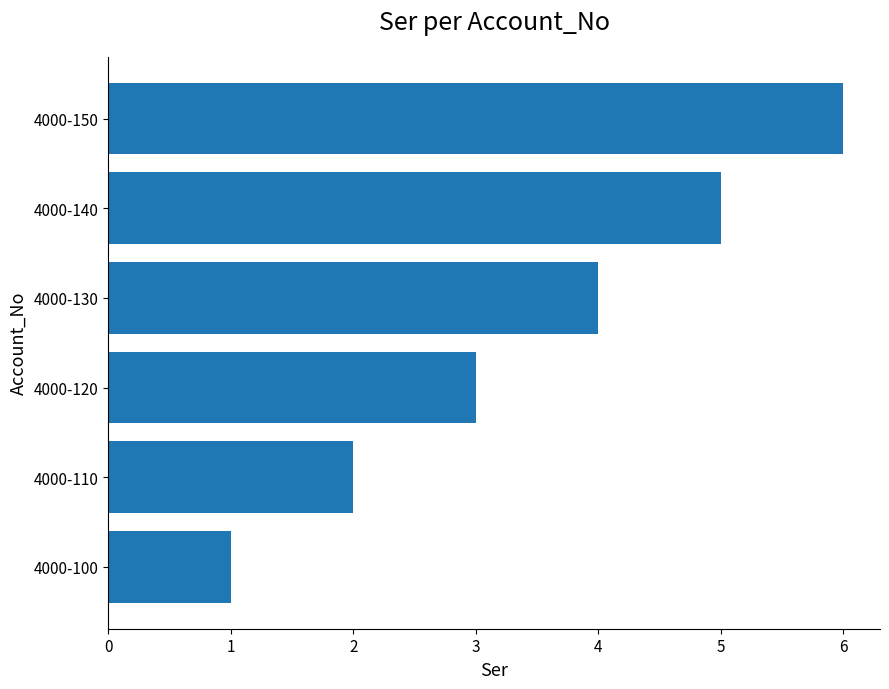

List the labels in order of value, smallest first.

4000-100, 4000-110, 4000-120, 4000-130, 4000-140, 4000-150